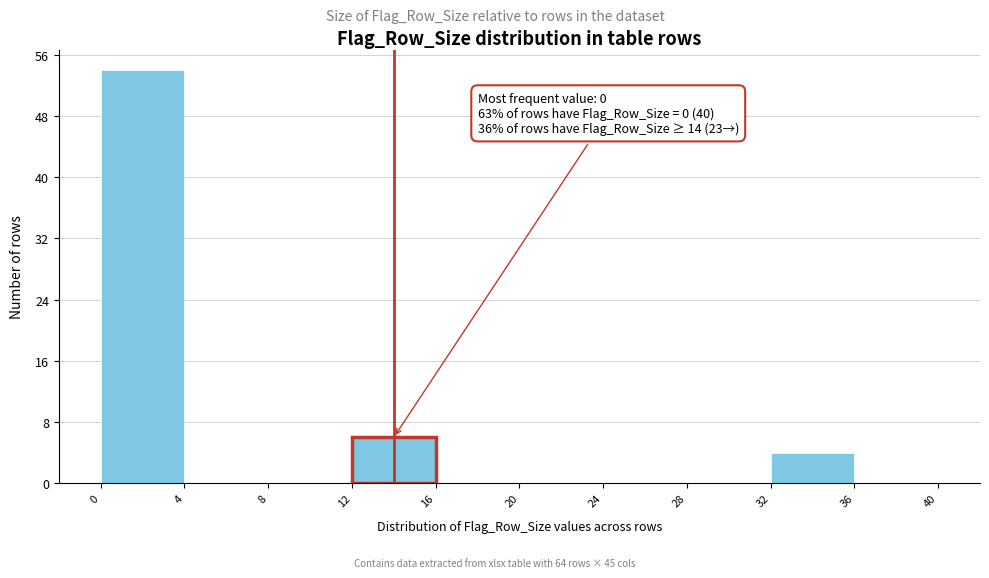

Over which range of the x-axis is the bar tallest?

0 to 4